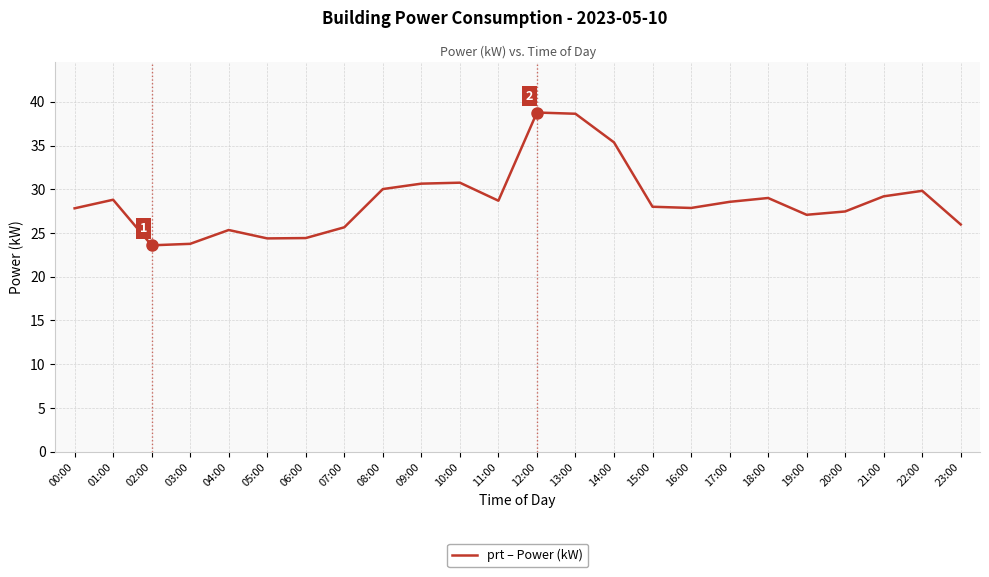

What is the difference between the maximum and minimum values?

15.2